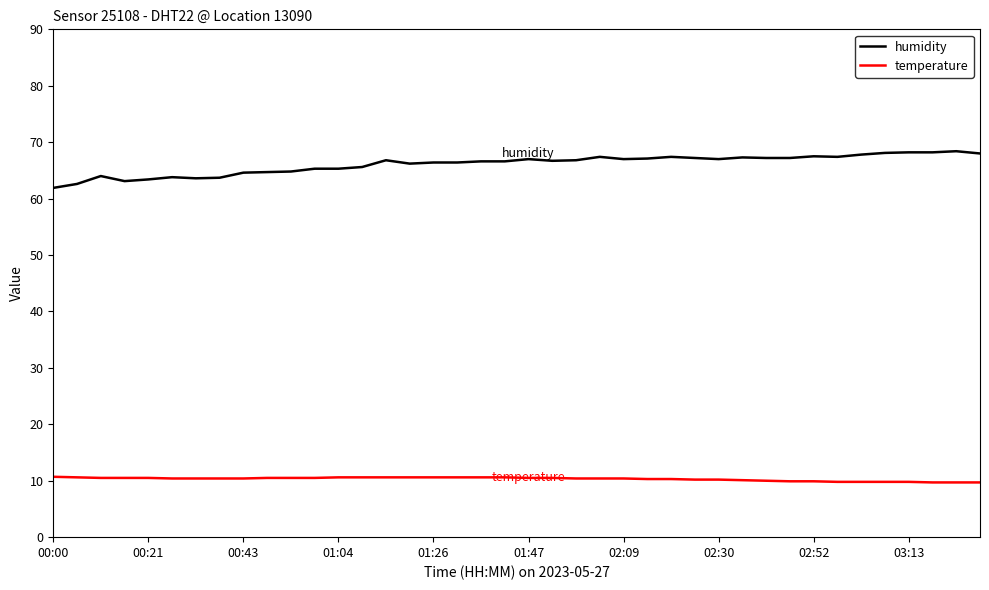

What is the minimum value for temperature?

9.7